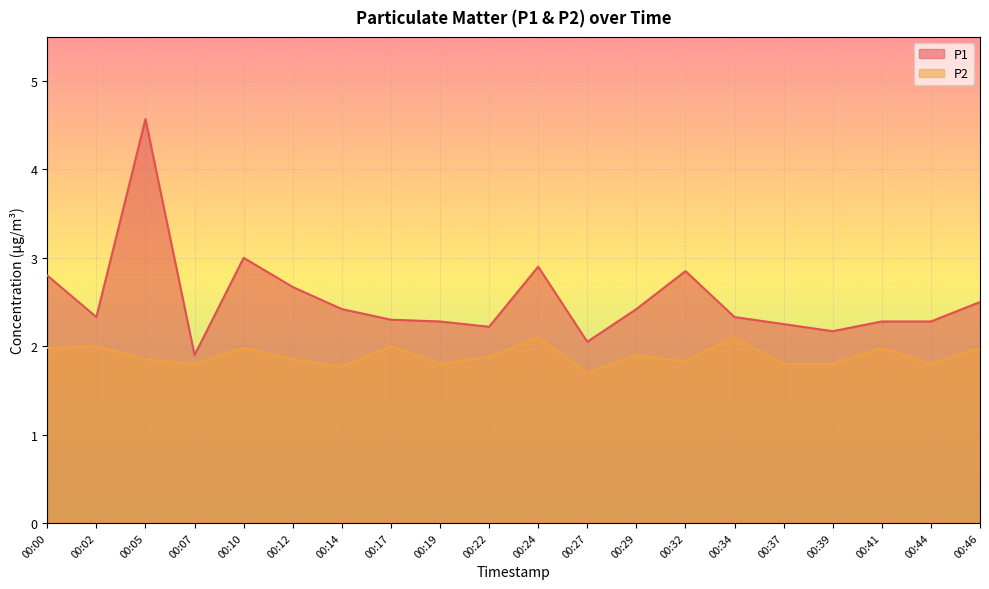

Does the chart display data point markers on the line(s)?

No